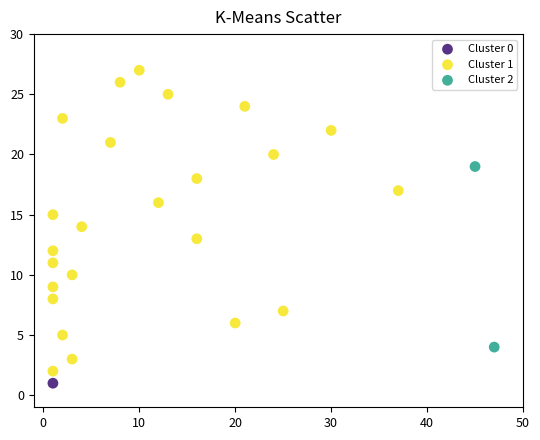

What are all the series names shown in the legend?

Cluster 0, Cluster 1, Cluster 2